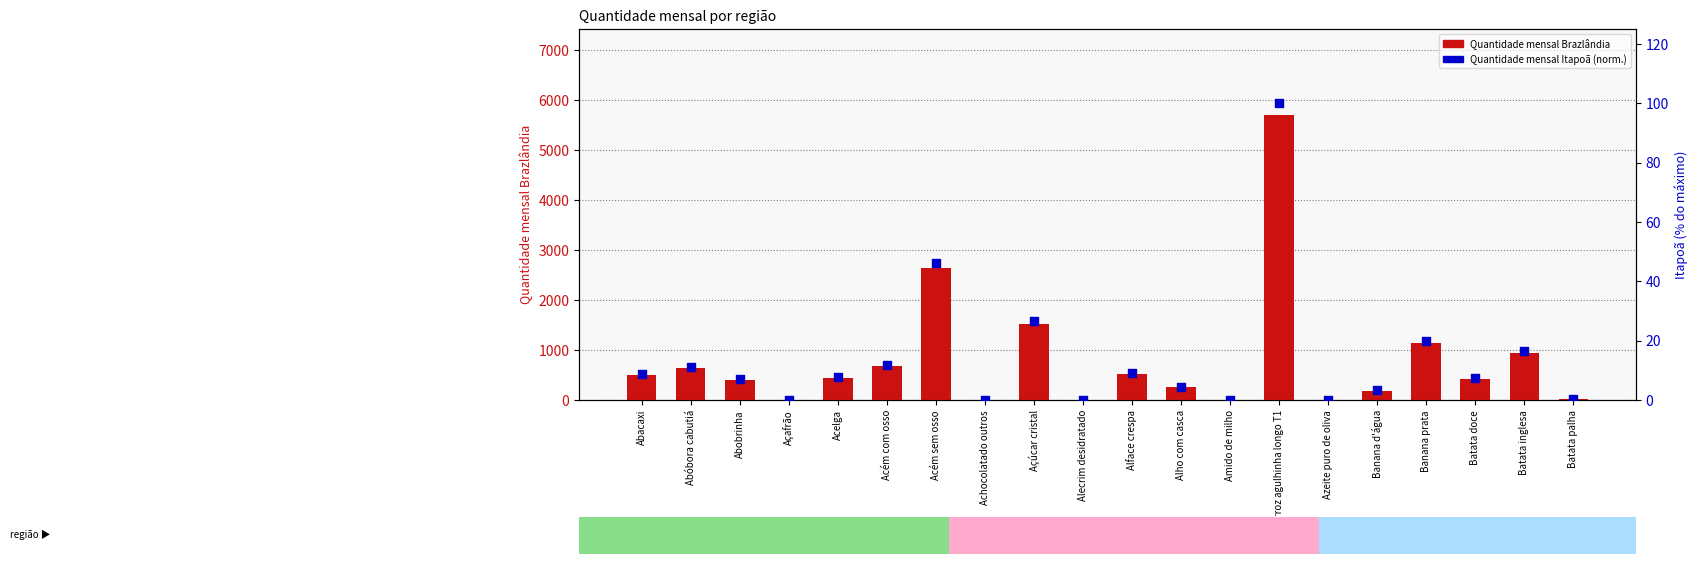

At which category is the sum across all series the highest?

Arroz agulhinha longo T1